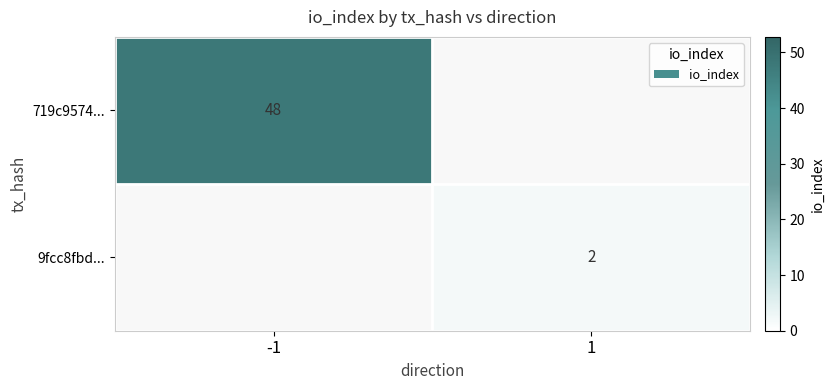

At how many categories does at least one series exceed 25?

1